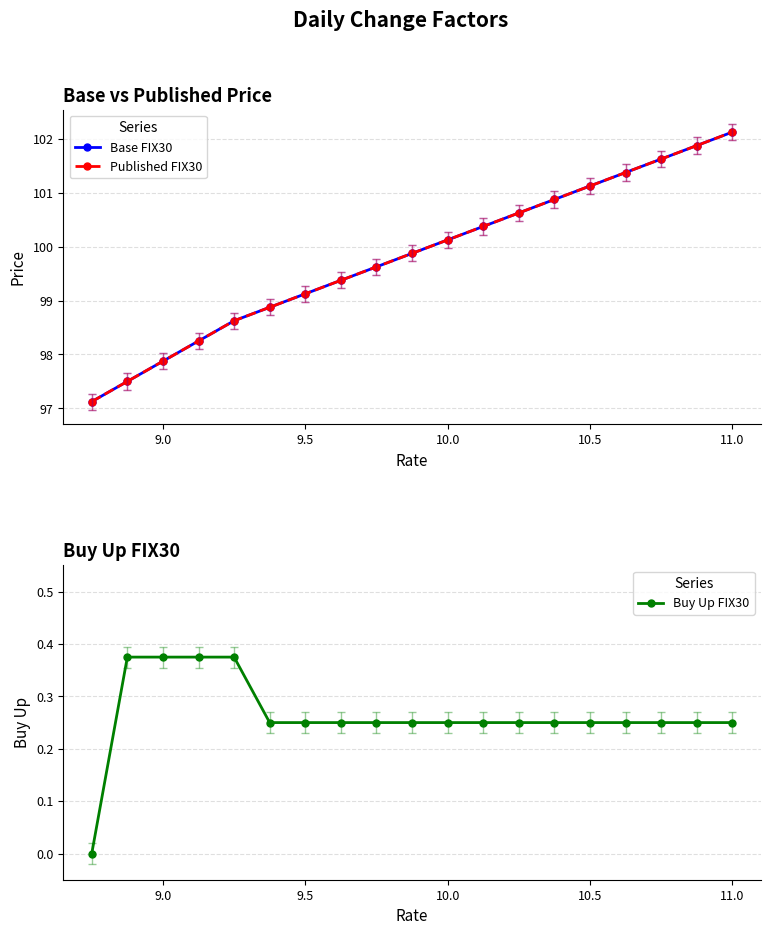

Which series has the largest total across all categories?

Base FIX30